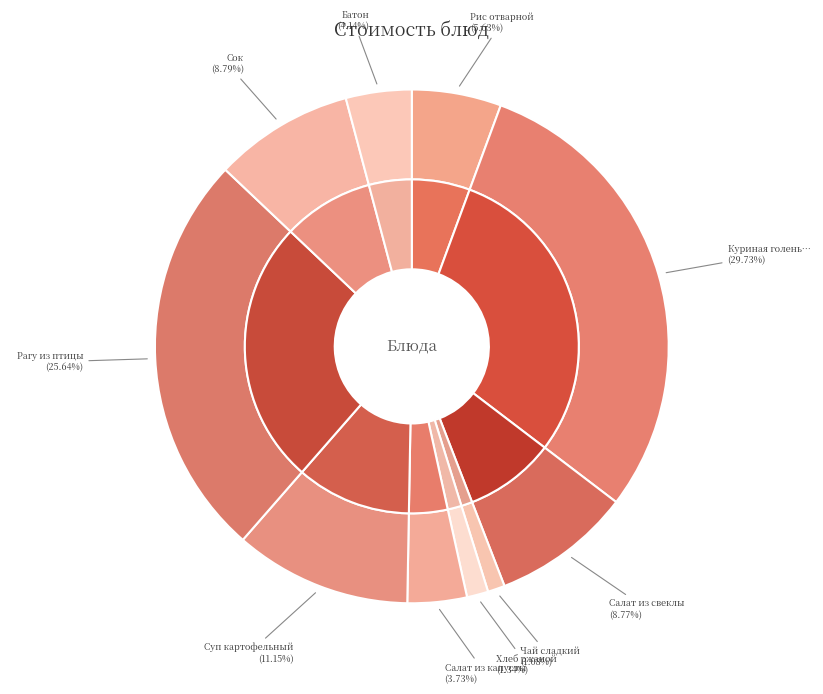

To the nearest percent, what percentage of the pie is Сок?

9%